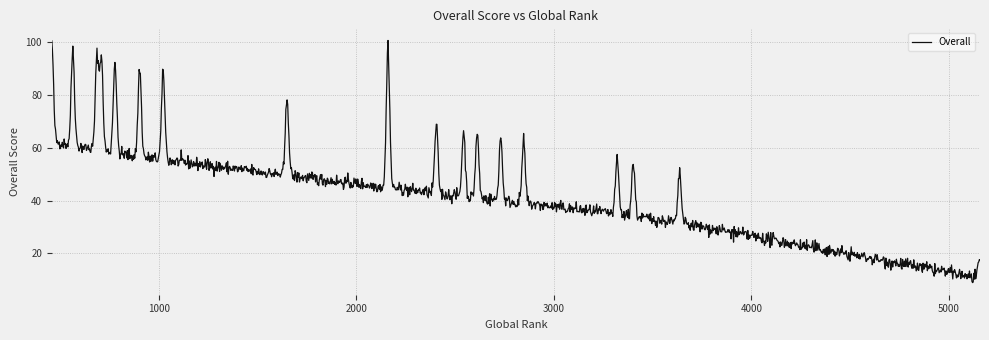

What is the minimum value shown in the chart?

8.9